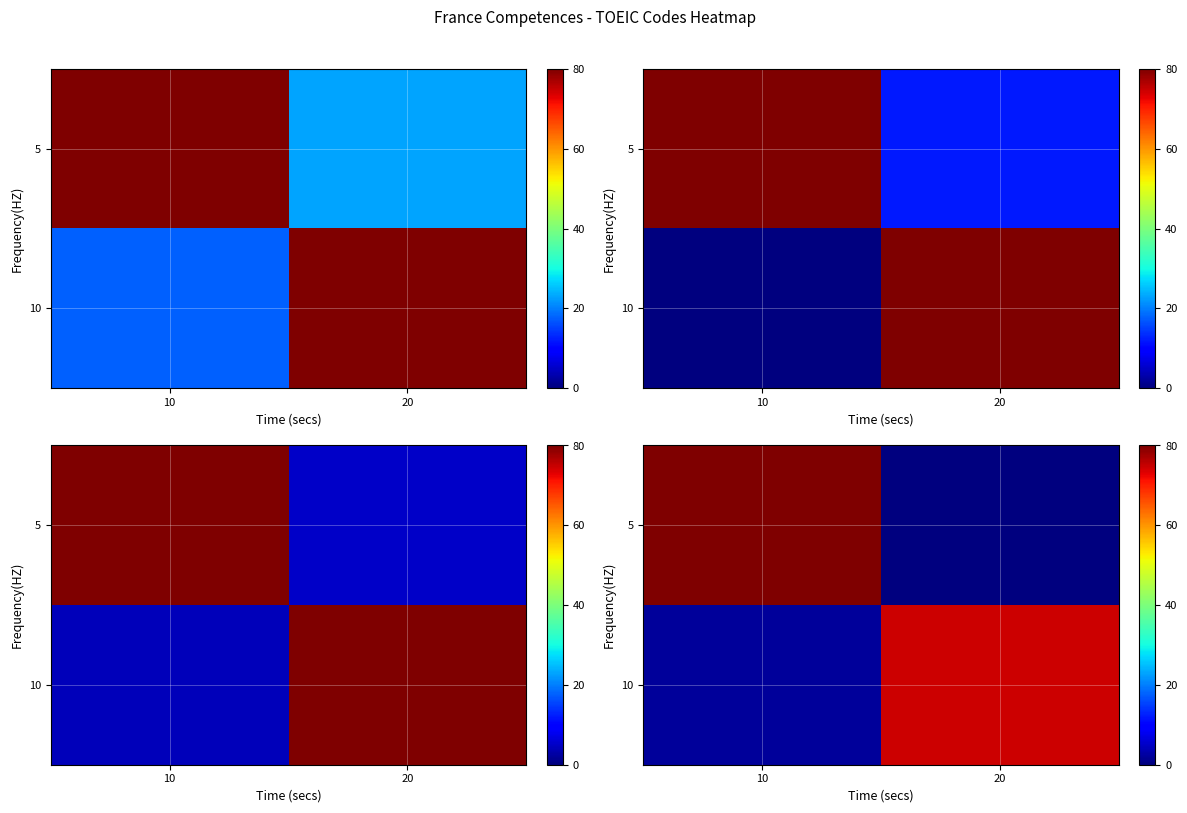

Which series has the largest total across all categories?

5